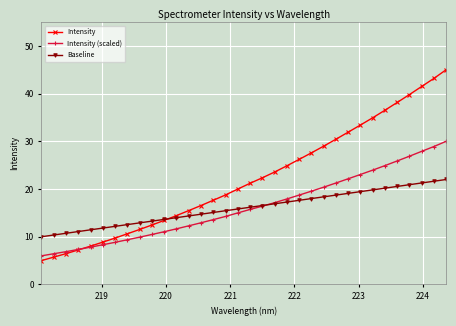

What are all the series names shown in the legend?

Intensity, Intensity (scaled), Baseline